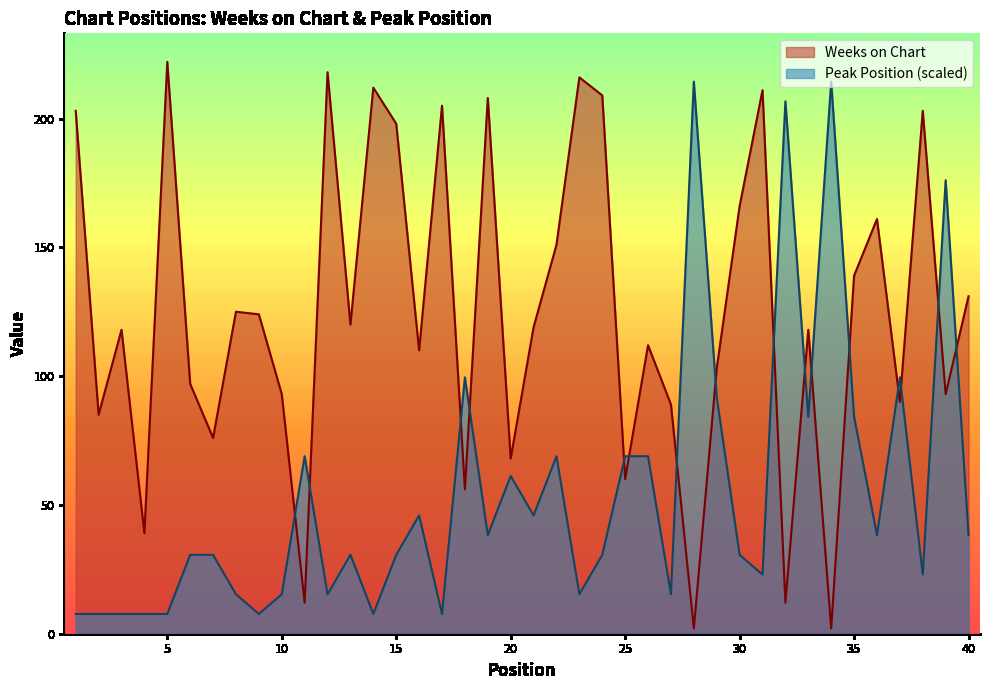

Reading right to left, what are all the values shown in this chart?

Weeks on Chart: 40=131.0	39=93.0	38=203.0	37=90.0	36=161.0	35=139.0	34=2.0	33=118.0	32=12.0	31=211.0	30=166.0	29=103.0	28=2.0	27=89.0	26=112.0	25=60.0	24=209.0	23=216.0	22=151.0	21=119.0	20=68.0	19=208.0	18=56.0	17=205.0	16=110.0	15=198.0	14=212.0	13=120.0	12=218.0	11=12.0	10=93.0	9=124.0	8=125.0	7=76.0	6=97.0	5=222.0	4=39.0	3=118.0	2=85.0	1=203.0
Peak Position: 40=38.3	39=176.1	38=23.0	37=99.5	36=38.3	35=84.2	34=214.3	33=84.2	32=206.7	31=23.0	30=30.6	29=91.9	28=214.3	27=15.3	26=68.9	25=68.9	24=30.6	23=15.3	22=68.9	21=45.9	20=61.2	19=38.3	18=99.5	17=7.7	16=45.9	15=30.6	14=7.7	13=30.6	12=15.3	11=68.9	10=15.3	9=7.7	8=15.3	7=30.6	6=30.6	5=7.7	4=7.7	3=7.7	2=7.7	1=7.7